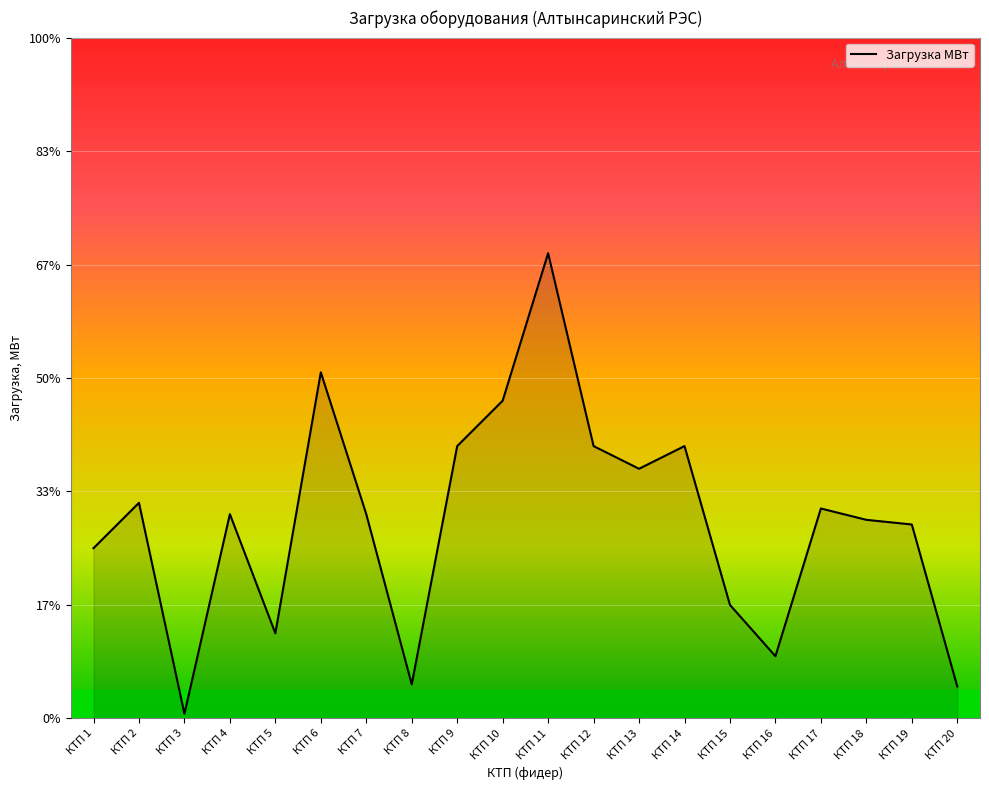

Does the chart have visible grid lines?

Yes